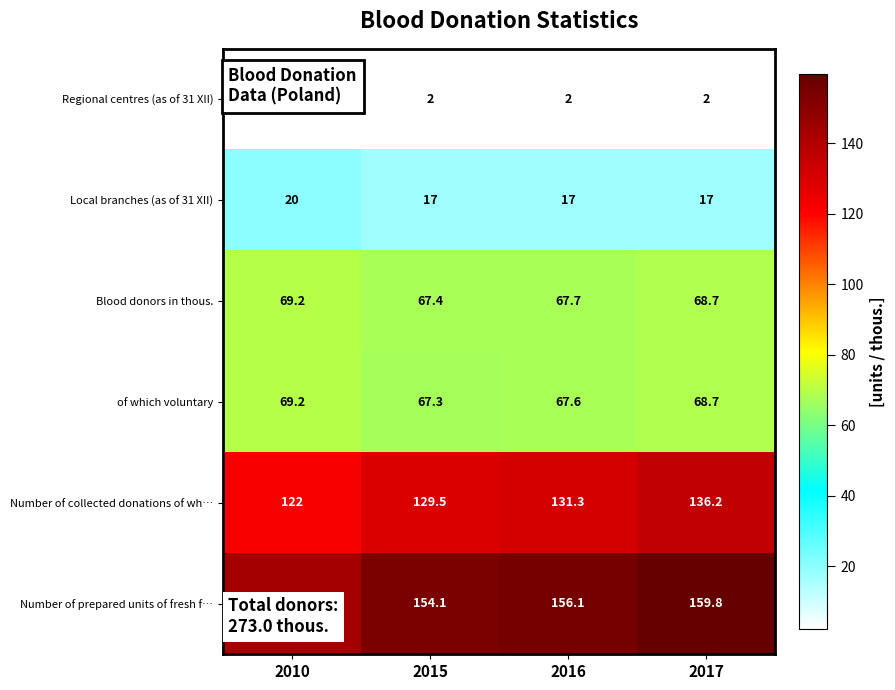

What is the difference between the highest and lowest values at 2016?

154.1